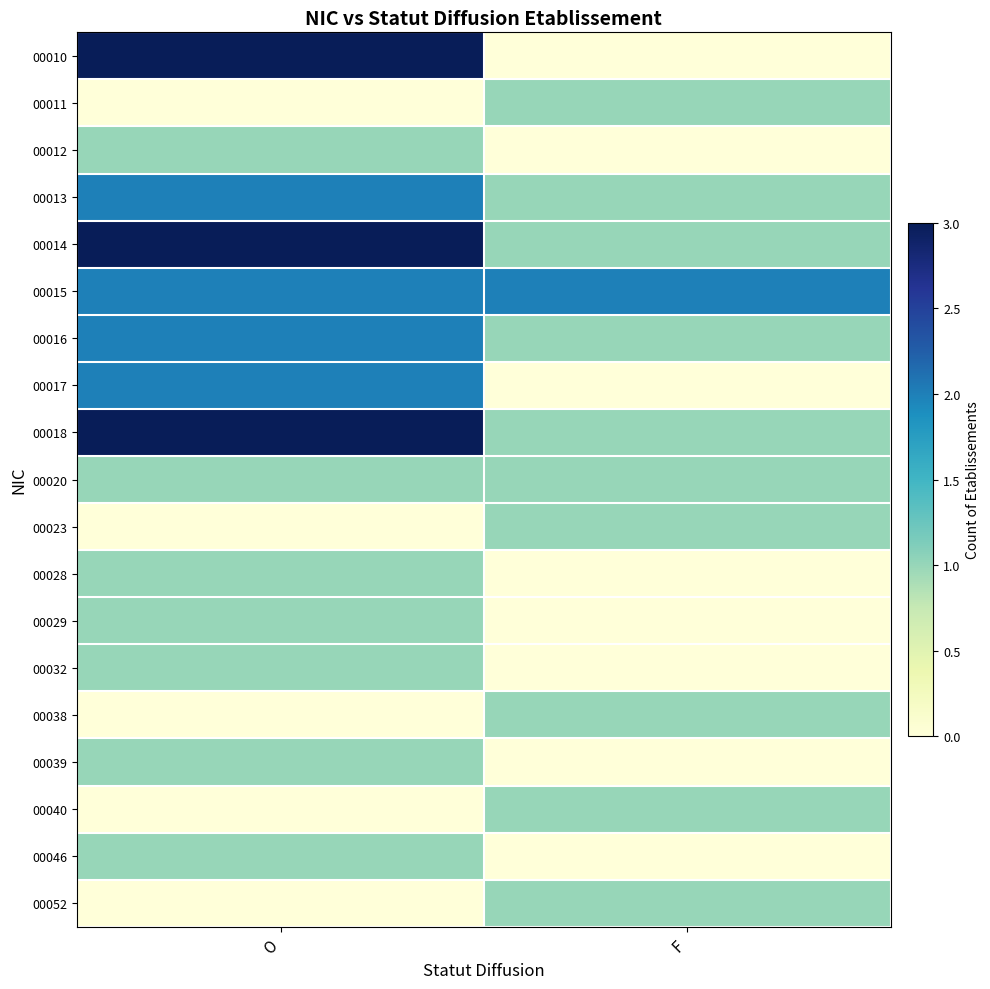

Count the number of data series in this chart.

19